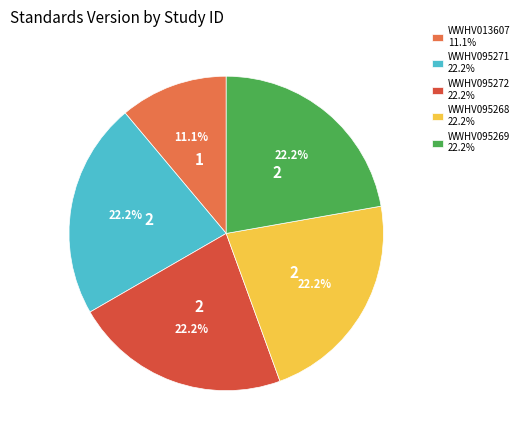

How many slices are in this pie chart?

5